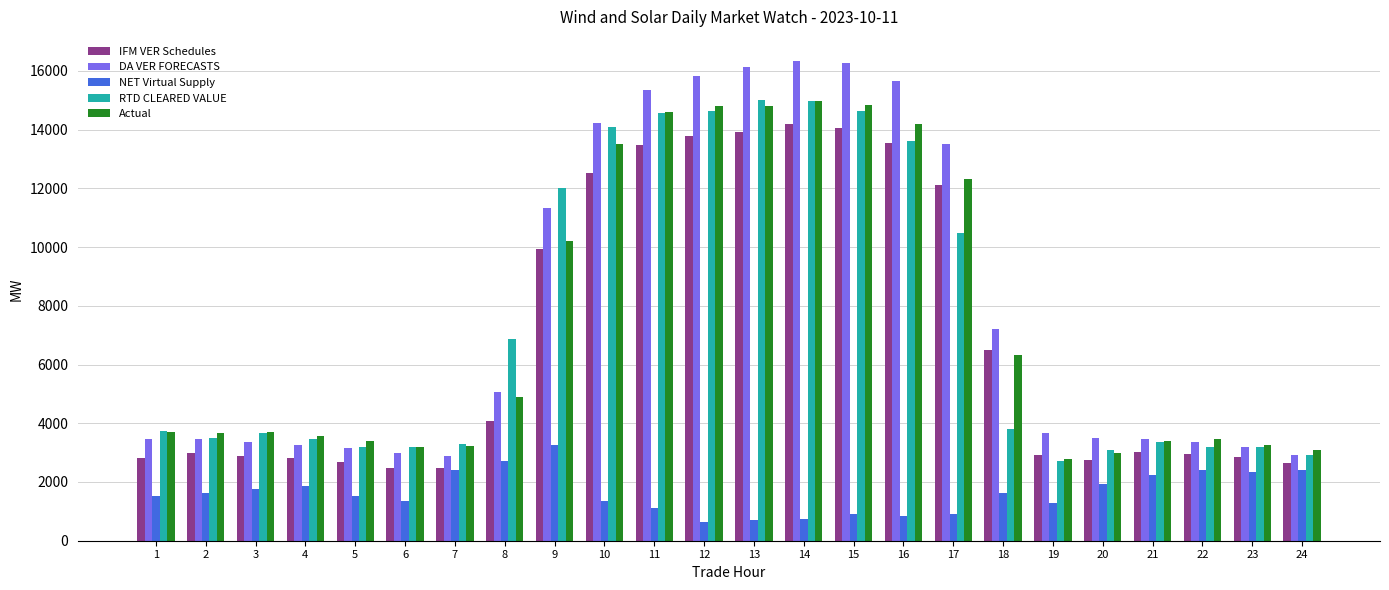

Which series has the largest total across all categories?

DA VER FORECASTS